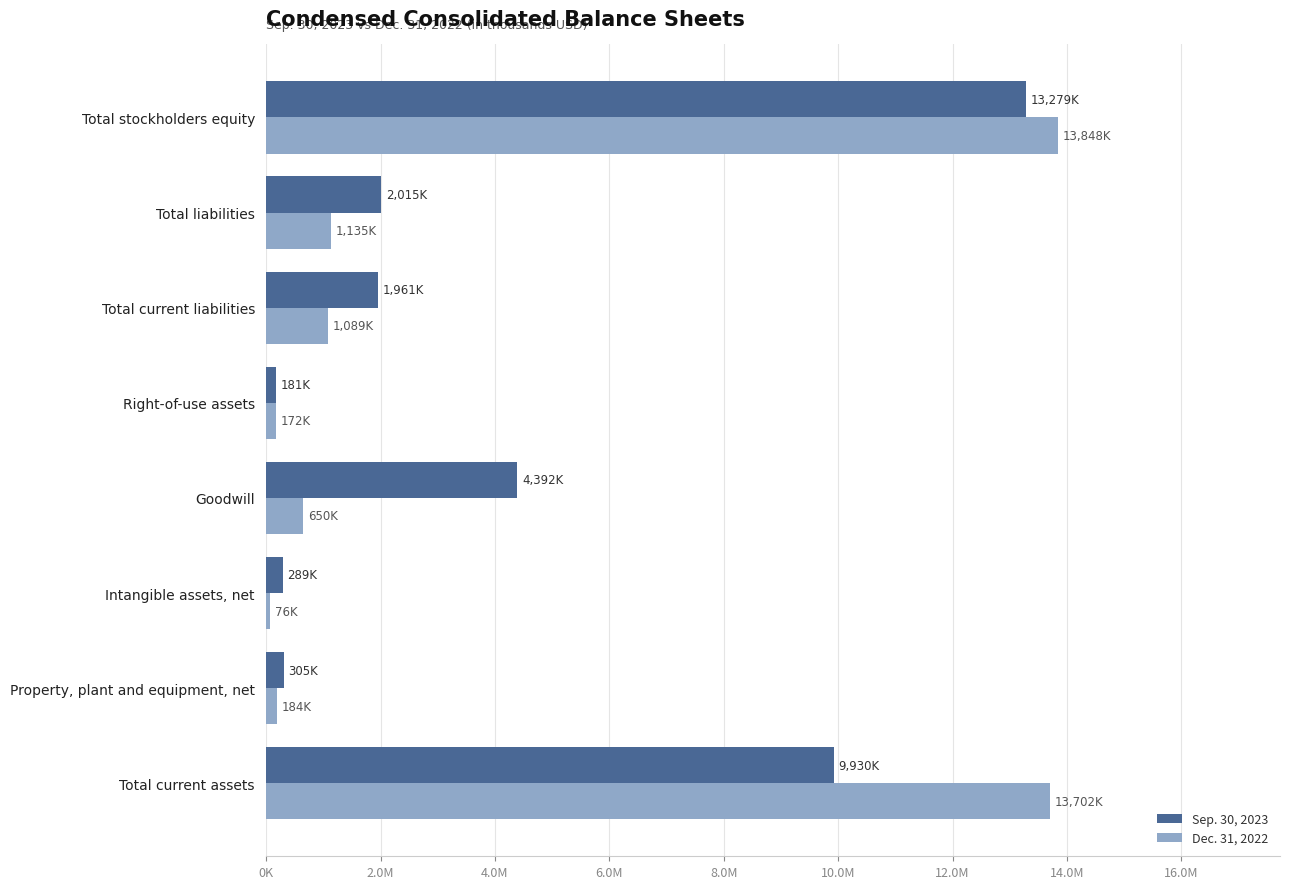

What are all the series names shown in the legend?

Sep. 30, 2023, Dec. 31, 2022